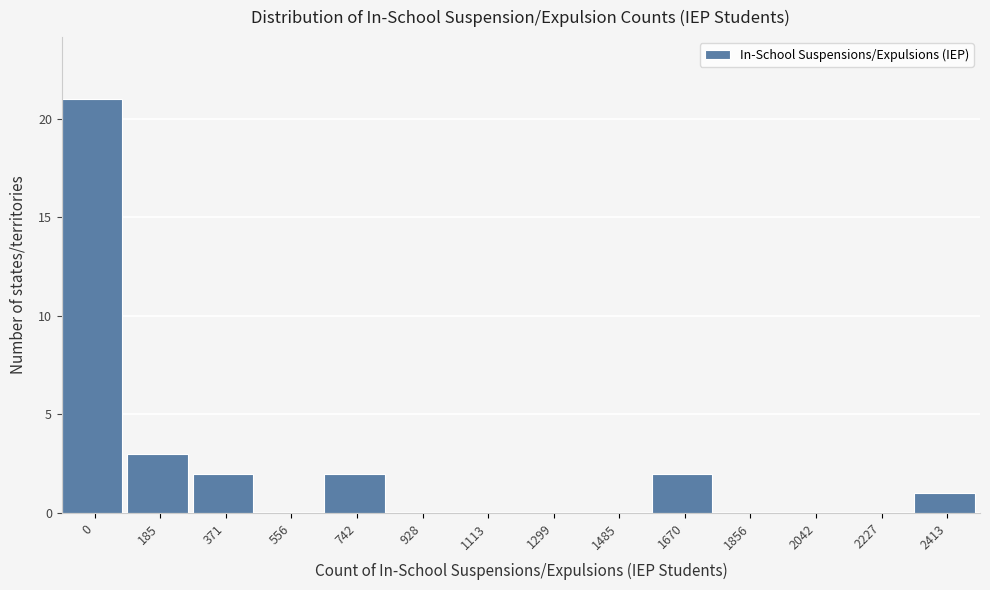

Reading left to right, what are all the values shown in this chart?

0=21	185=3	371=2	556=0	742=2	928=0	1113=0	1299=0	1485=0	1670=2	1856=0	2042=0	2227=0	2413=1